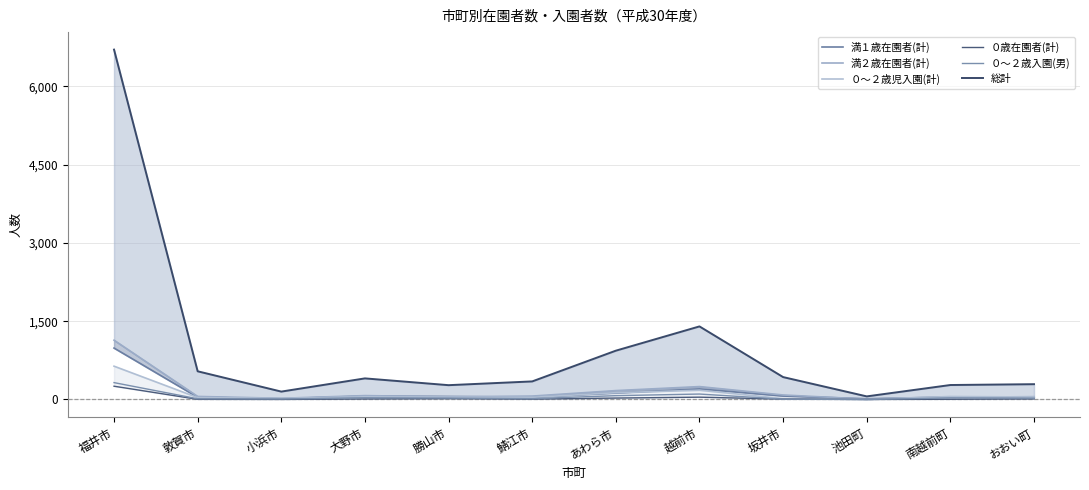

Where is the first local maximum for ０～２歳児入園(計)?

大野市